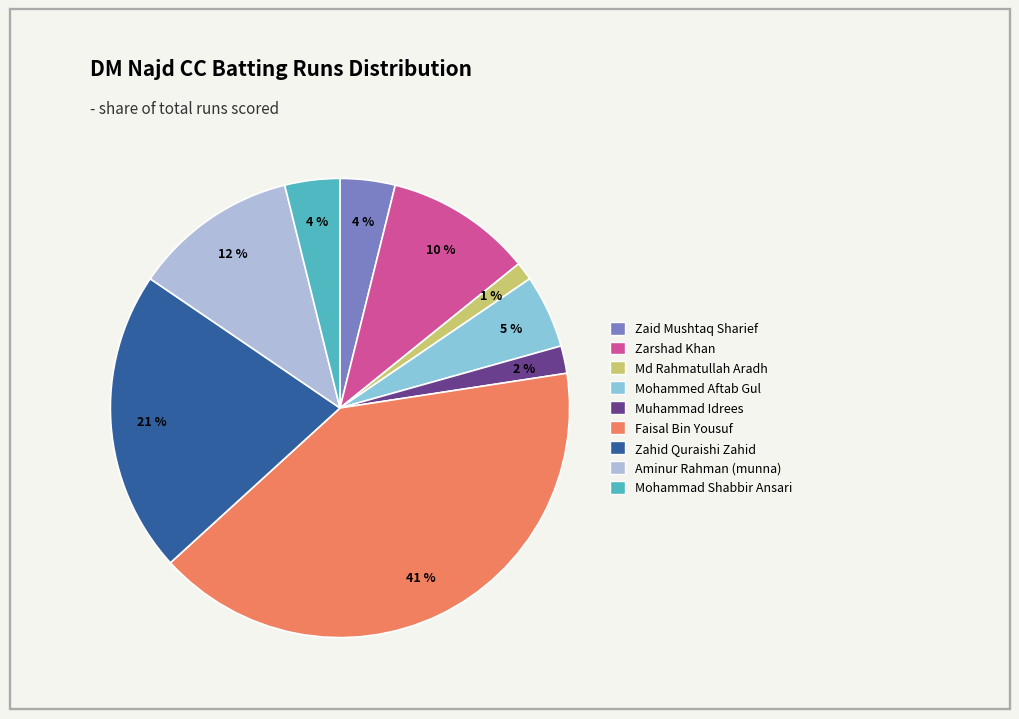

How many slices are in this pie chart?

9